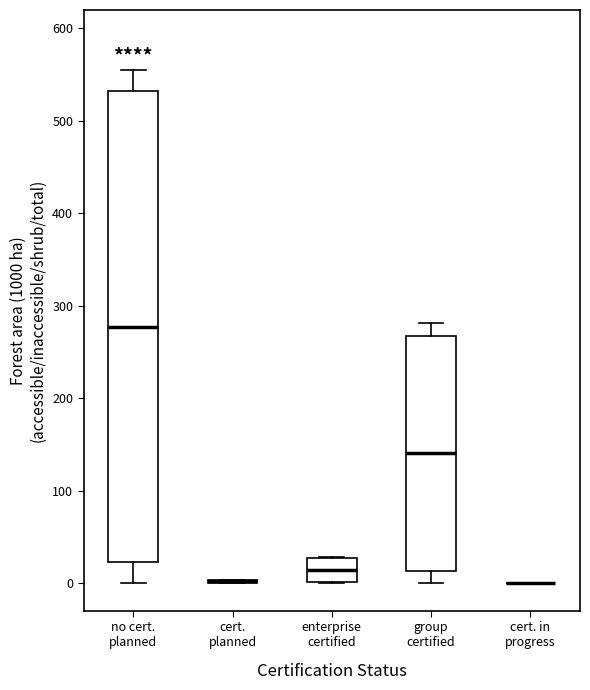

Reading left to right, transcribe this box plot: for each box, give where its median line is, the range the box spans, and where its two whiskers end, as read against the y-axis. The values are not printed on the chart, so give them approximately, as read against the axis.

no cert. planned: median 280, box 20 to 530, whiskers 0 to 550
cert. planned: box collapsed to a line at 0, whiskers 0 to 0
enterprise certified: median 10, box 0 to 30, whiskers 0 to 30
group certified: median 140, box 10 to 270, whiskers 0 to 280
cert. in progress: box collapsed to a line at 0, whiskers 0 to 0